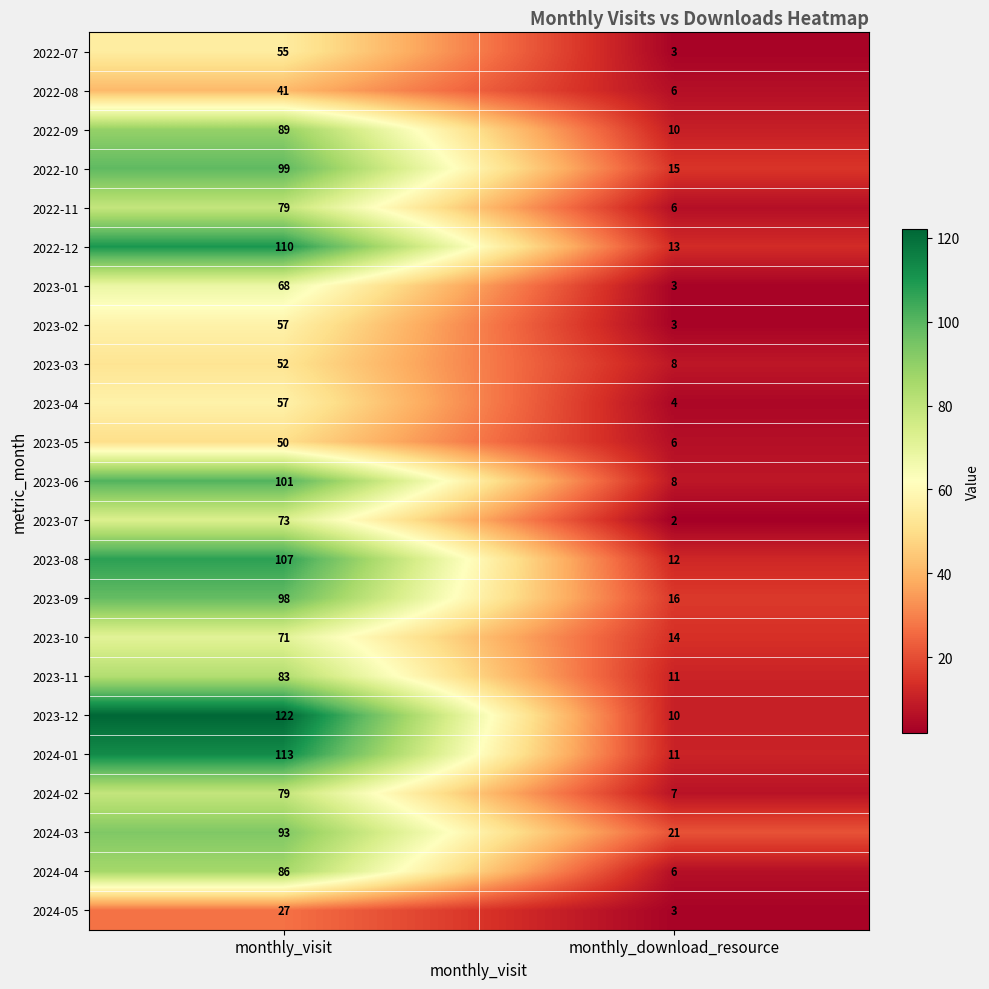

Is it true that 2023-06 equals 50 at monthly_visit?

False